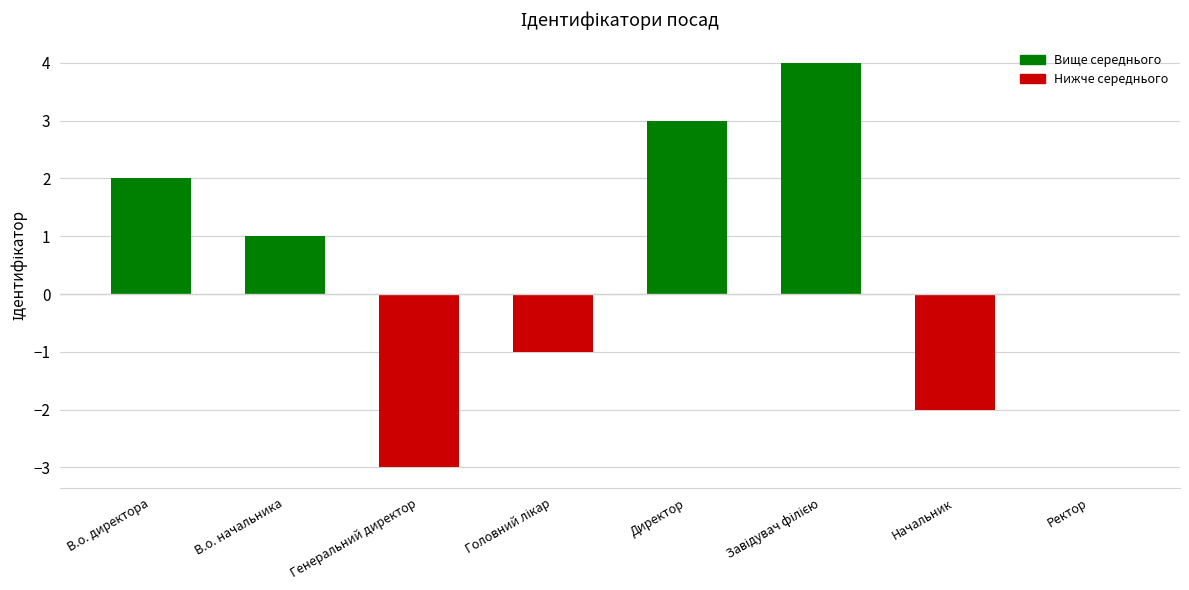

Which has a higher value, Генеральний директор or В.о. начальника?

В.о. начальника